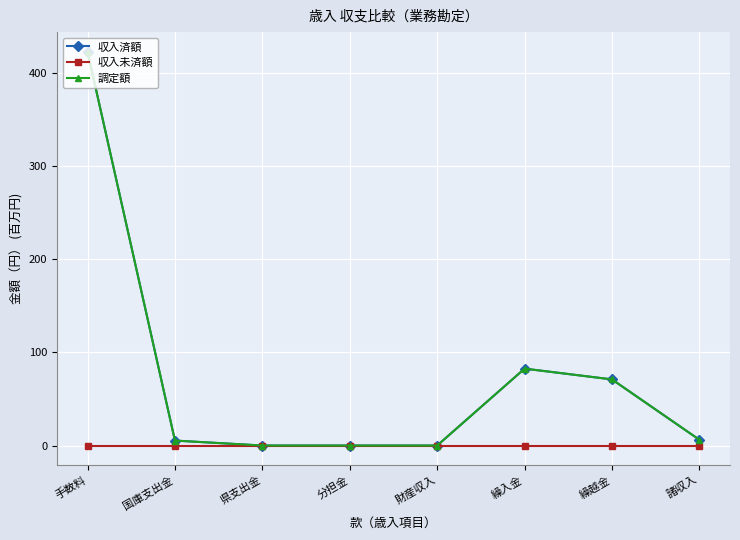

Reading right to left, list all the values displayed in this chart.

収入済額: 6.2	71.0	82.6	0.0	0.0	0.0	5.3	422.8
収入未済額: 0.0	0.0	0.0	0.0	0.0	0.0	0.0	0.0
調定額: 6.2	71.0	82.6	0.0	0.0	0.0	5.3	422.8